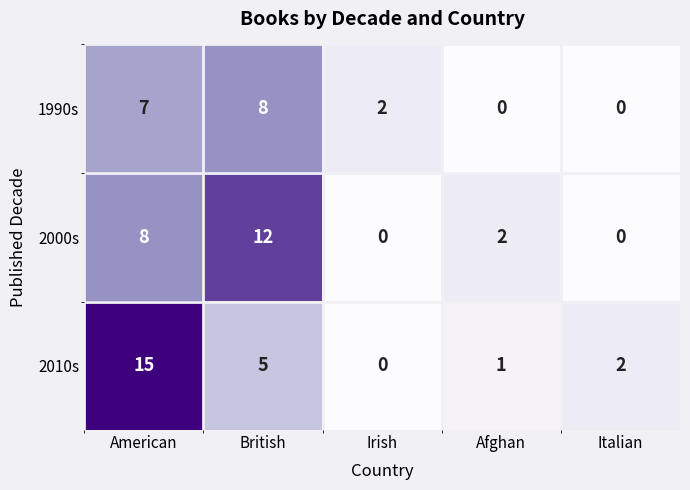

At how many categories does at least one series exceed 7?

2